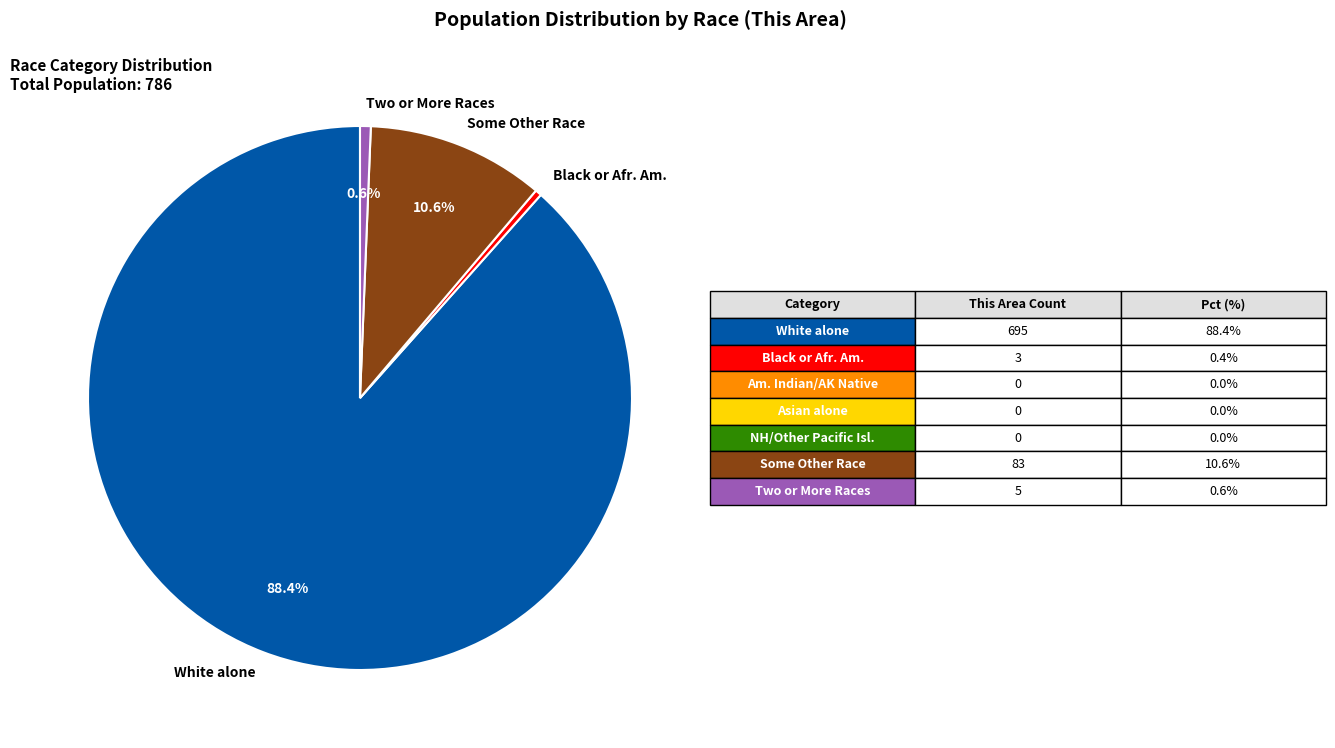

Count the number of slices in the pie.

4